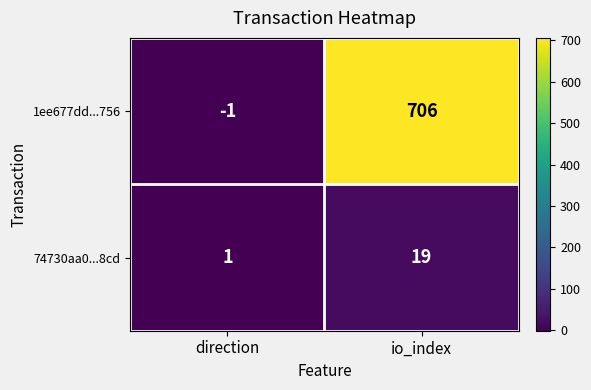

What is the average value of the 74730aa0...8cd series?

10